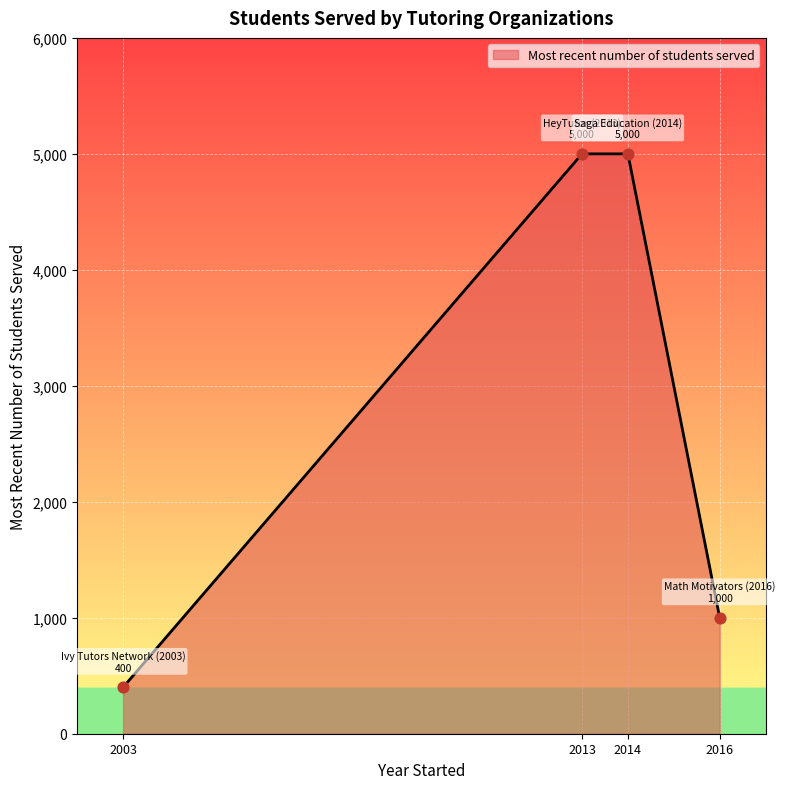

Which has a higher value, 2016 or 2013?

2013